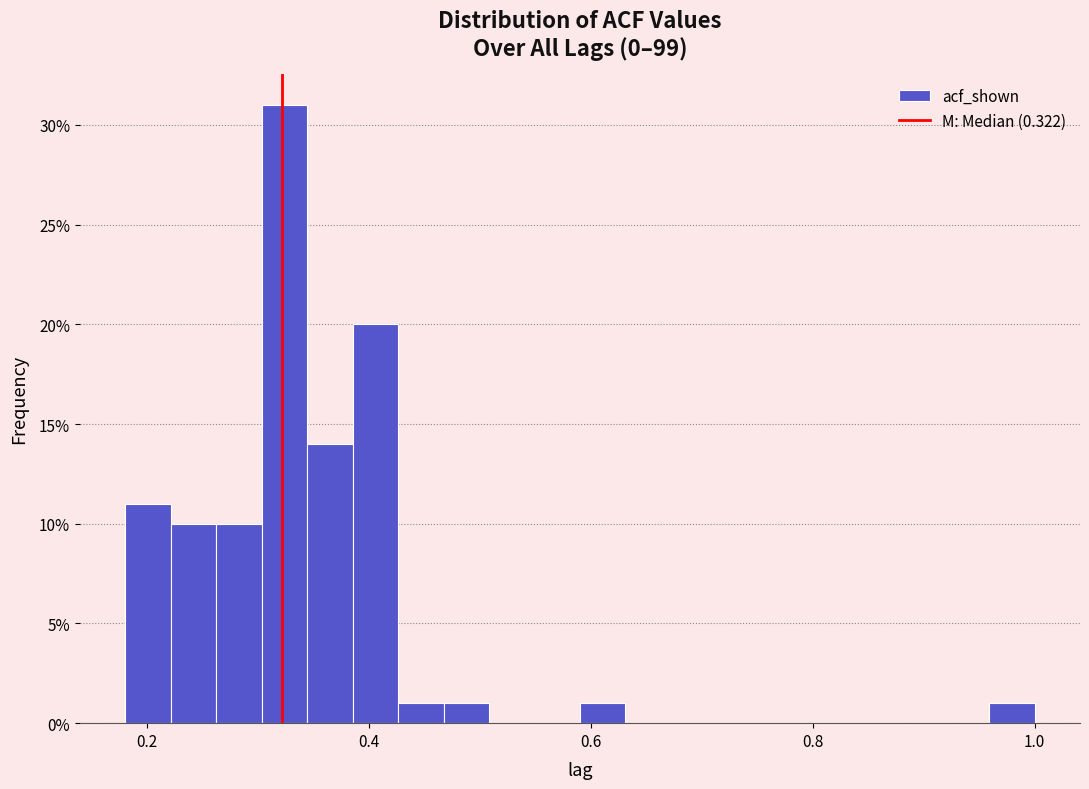

Read against the x-axis, roughly where is the centre of the tallest bar?

0.32